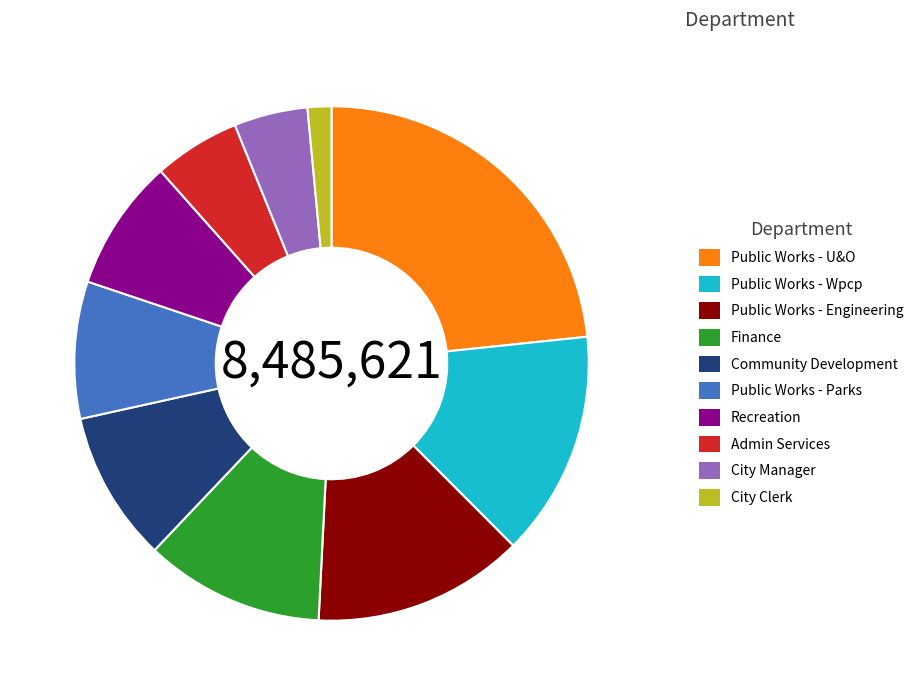

Which category has the biggest portion of the pie?

Public Works - U&O